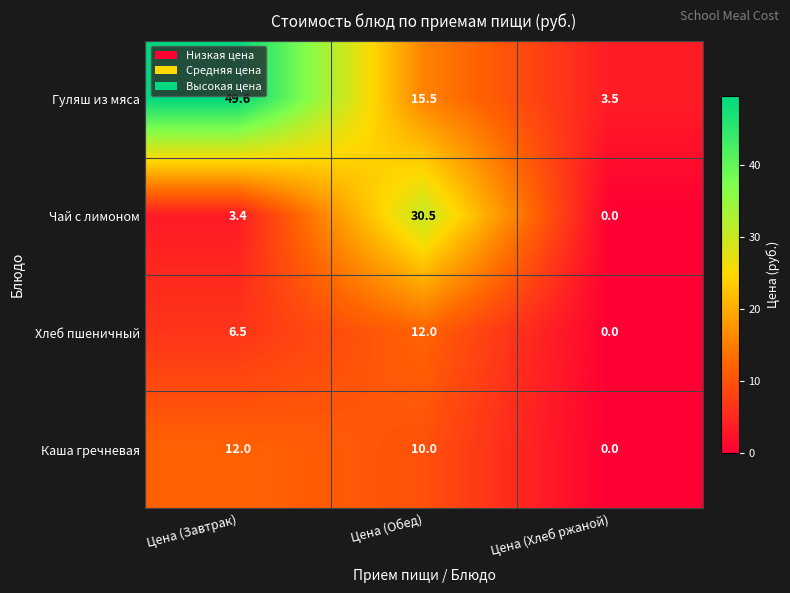

Reading left to right, what are all the values shown in this chart?

Гуляш из мяса: 49.6	15.5	3.5
Чай с лимоном: 3.4	30.5	0.0
Хлеб пшеничный: 6.5	12.0	0.0
Каша гречневая: 12.0	10.0	0.0